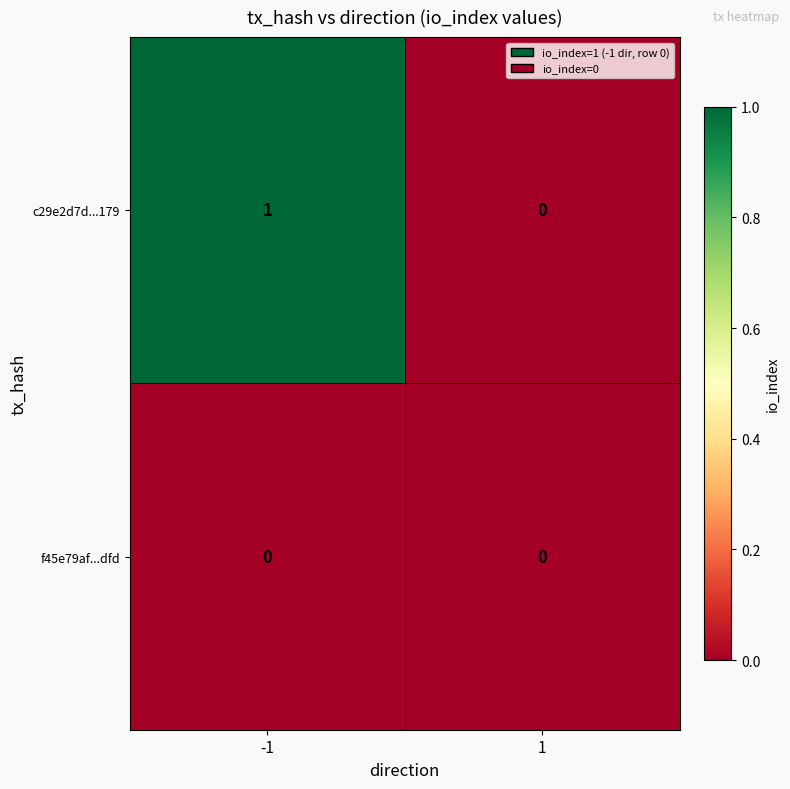

Rank the series by their maximum value, from lowest to highest.

f45e79af...dfd, c29e2d7d...179